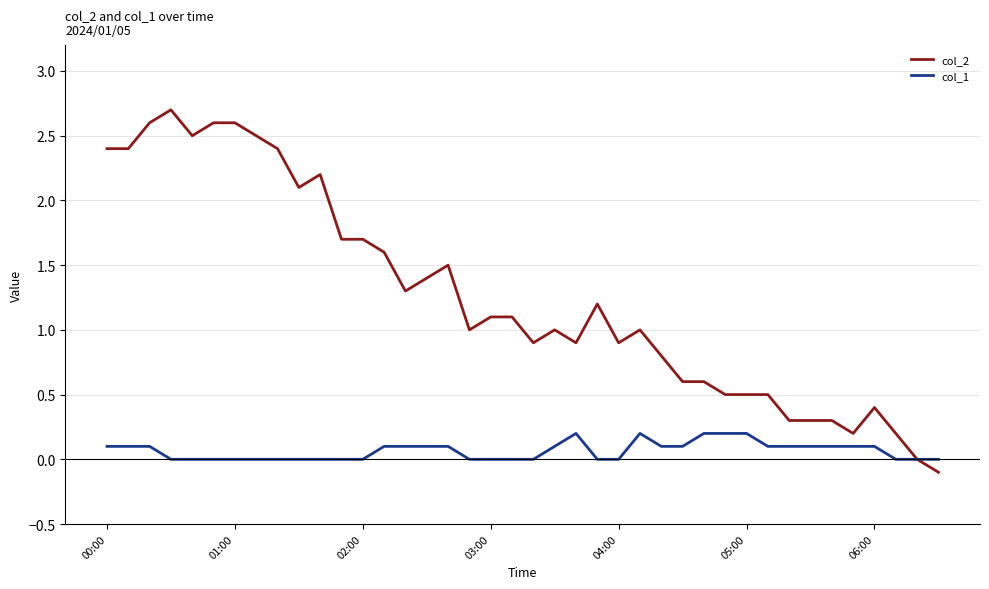

Rank the series by their average value, from highest to lowest.

col_2, col_1